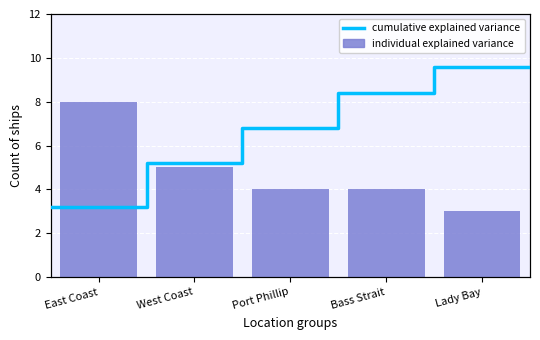

What is the average value?

5